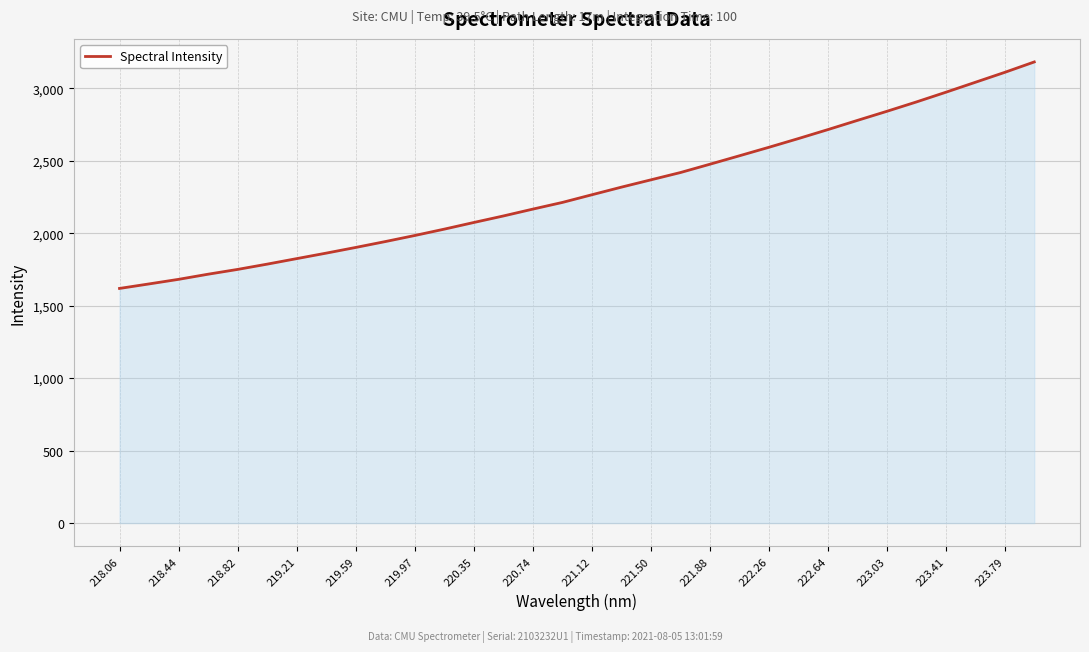

What is the greatest value displayed?

3181.5